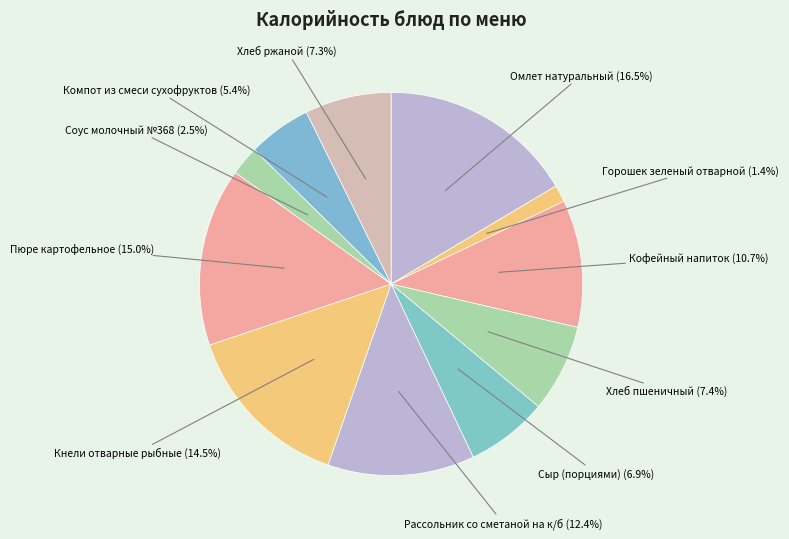

How many segments does this pie chart have?

11